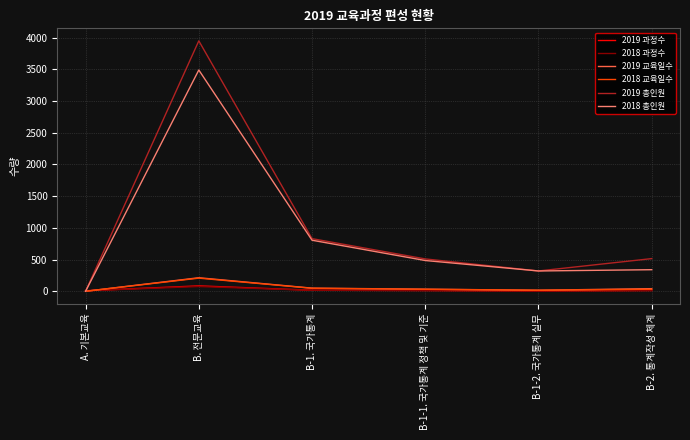

Which series has the widest spread of values?

2019 총인원